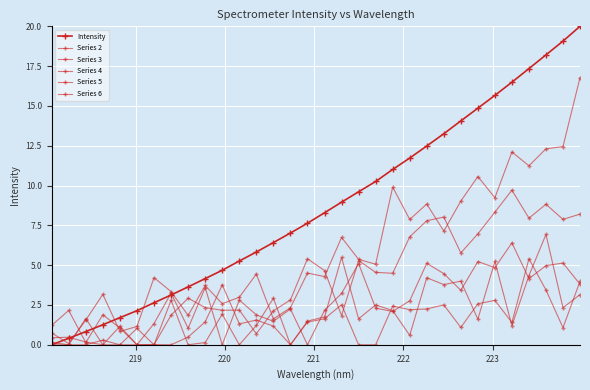

Where do Series 6 and Series 4 first cross each other?

222 and 223